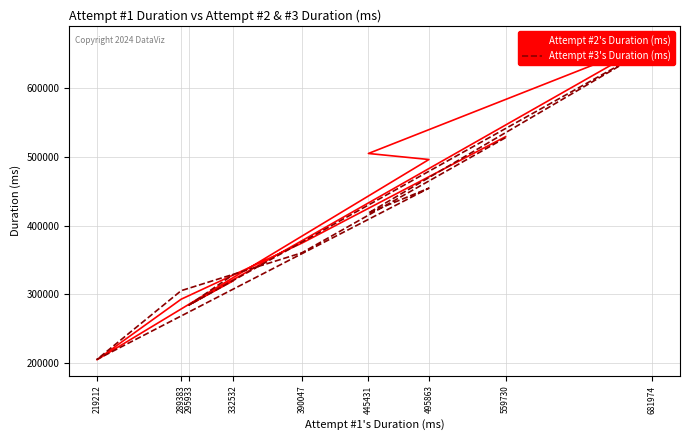

What is the spread (max minus min) of values at 289383?

12465